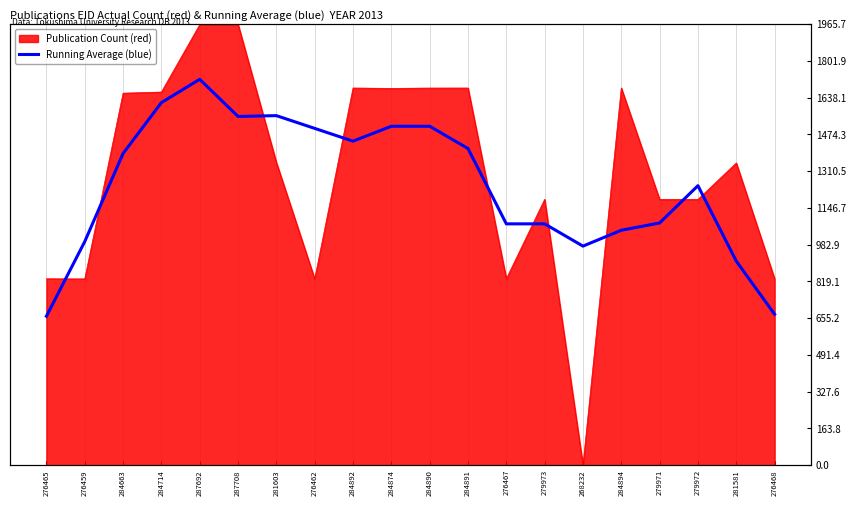

How many points are lower than both their immediate neighbors (excluding endpoints)?

4